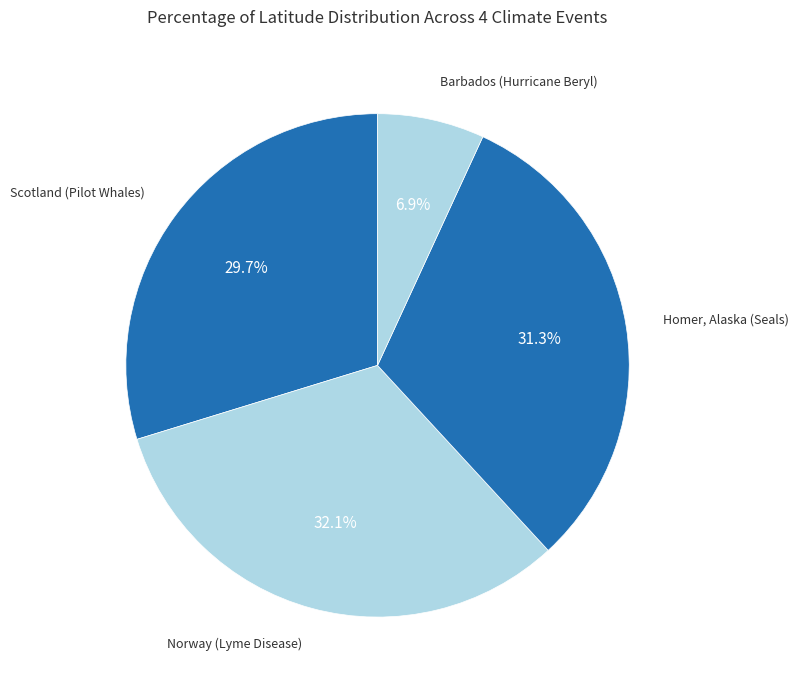

What is the smallest slice in the pie chart?

Barbados (Hurricane Beryl)